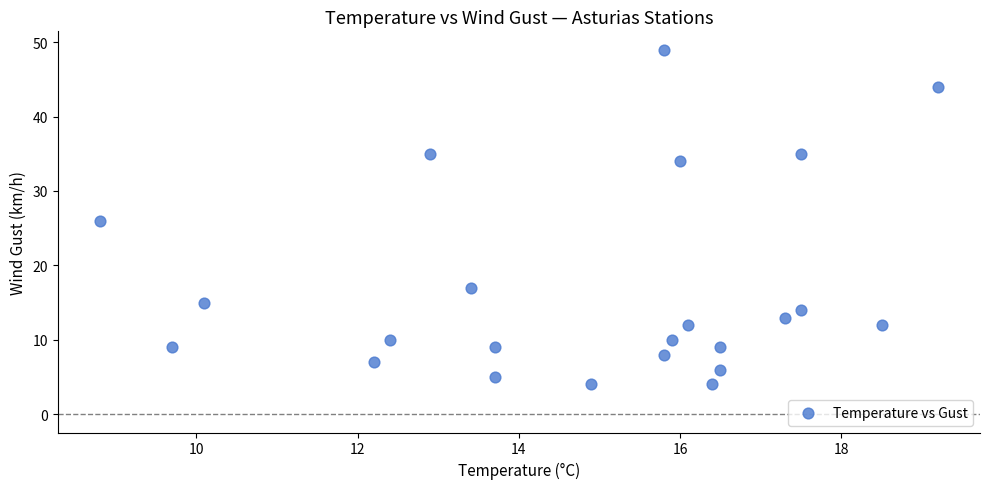

What is the range of Y values (max minus min)?

45